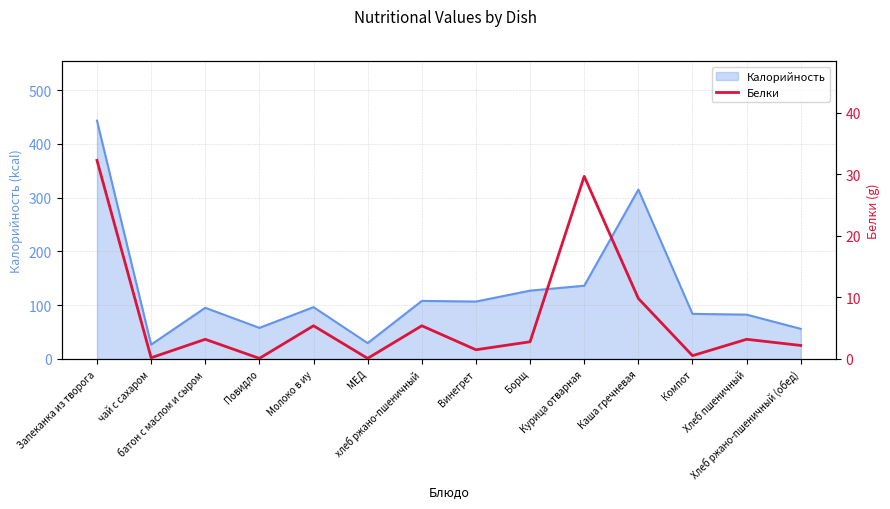

What value does the data have at Хлеб ржано-пшеничный (обед)?

2.2